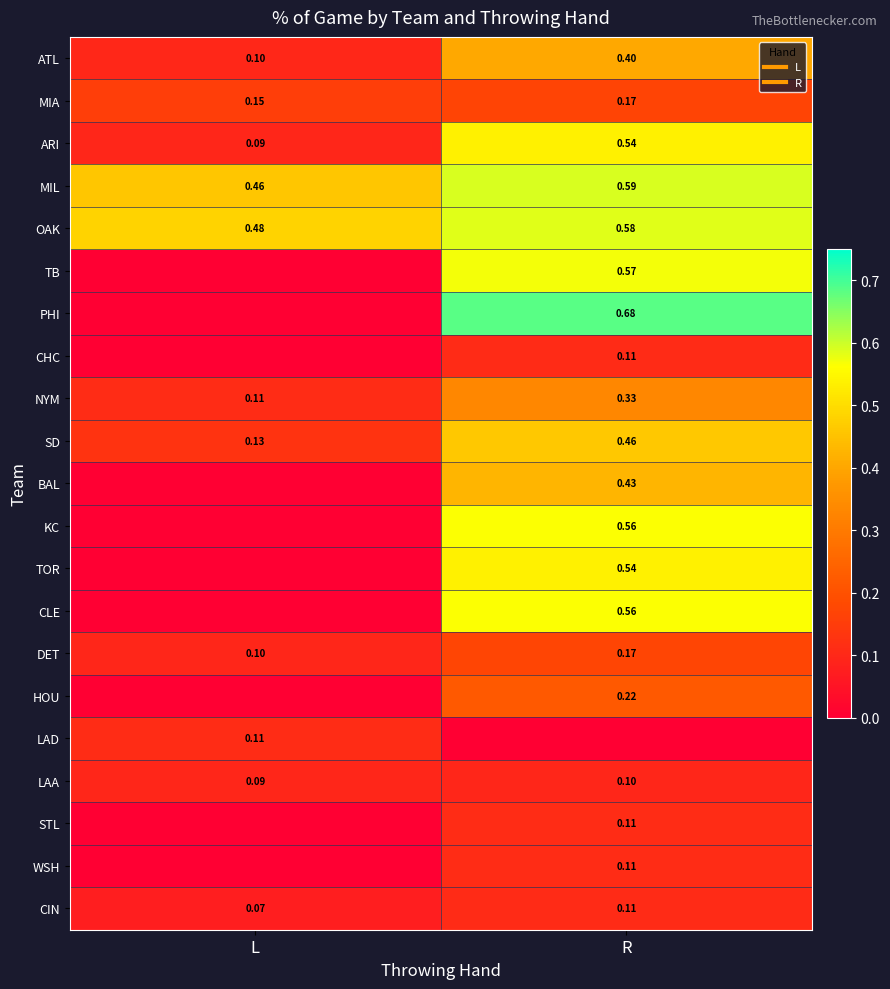

Rank the series by their maximum value, from highest to lowest.

PHI, MIL, OAK, TB, CLE, KC, ARI, TOR, SD, BAL, ATL, NYM, HOU, DET, MIA, STL, WSH, LAD, CIN, CHC, LAA